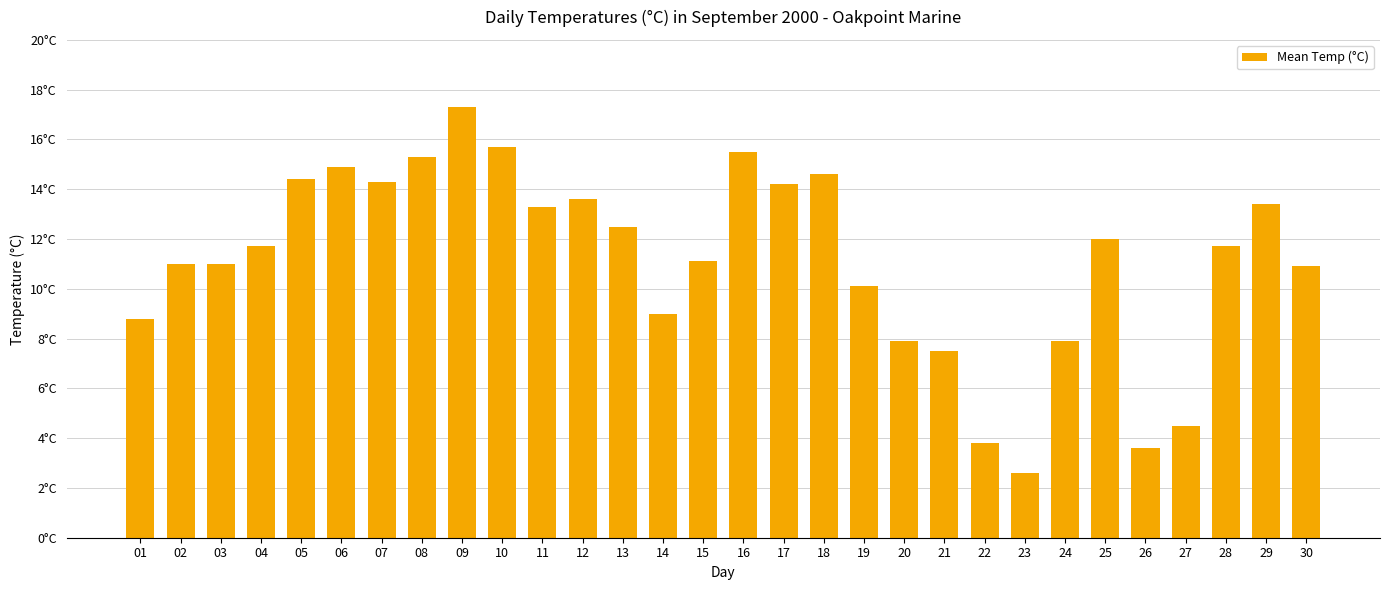

The chart shows a value of 7.4 at 04. True or false?

False